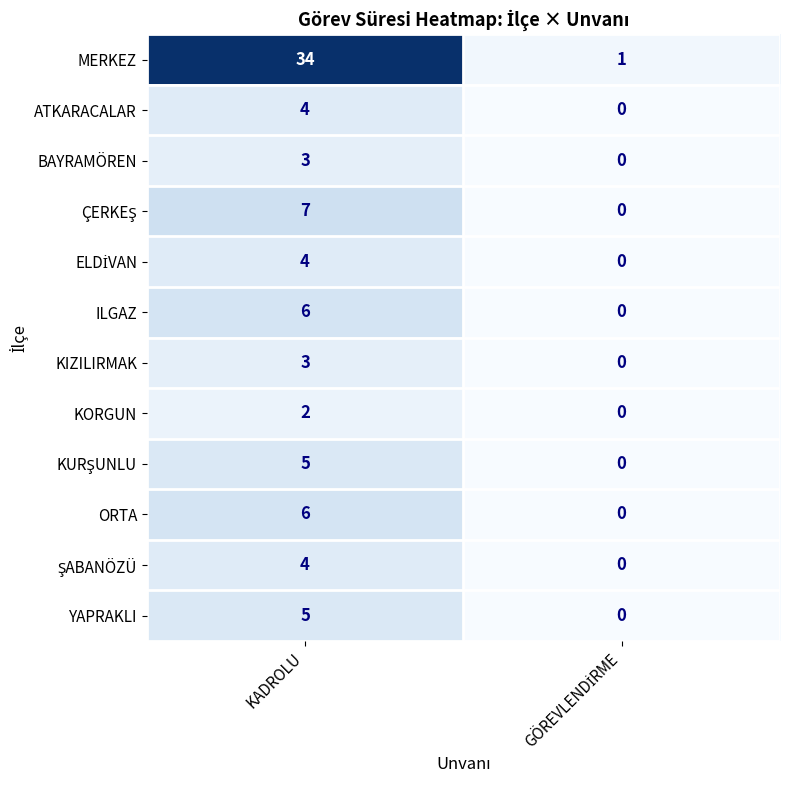

How many values in the MERKEZ series are below 34?

1